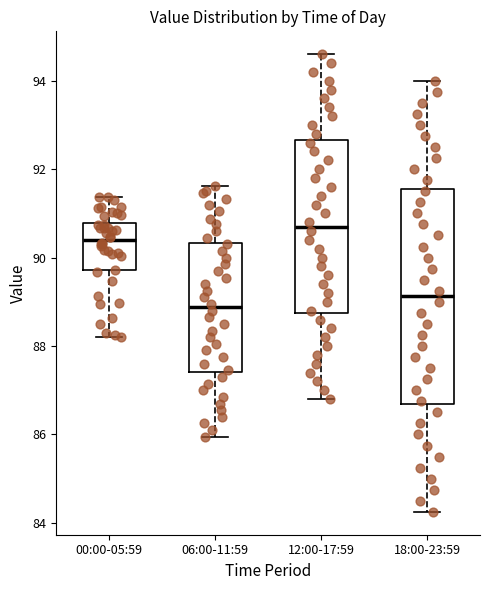

Reading left to right, read every box against the y-axis: the position of its median line, the range the box covers, and the ends of its whiskers. The values are not printed on the chart, so give them approximately, as read against the axis.

00:00-05:59: median 90.4, box 89.8 to 90.8, whiskers 88.2 to 91.4
06:00-11:59: median 88.8, box 87.4 to 90.4, whiskers 86.0 to 91.6
12:00-17:59: median 90.8, box 88.8 to 92.6, whiskers 86.8 to 94.6
18:00-23:59: median 89.2, box 86.6 to 91.6, whiskers 84.2 to 94.0